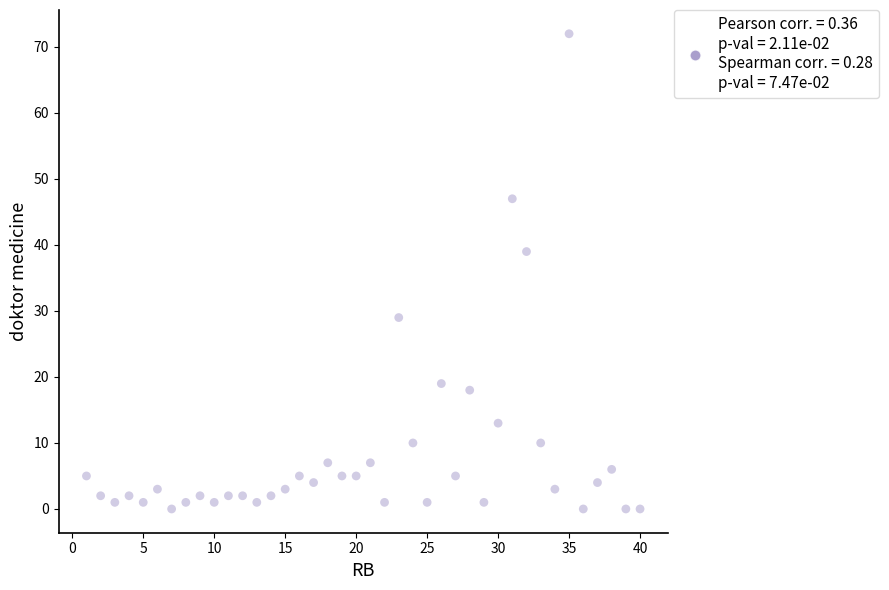

What Y value in the scatter plot is closest to 36?

39